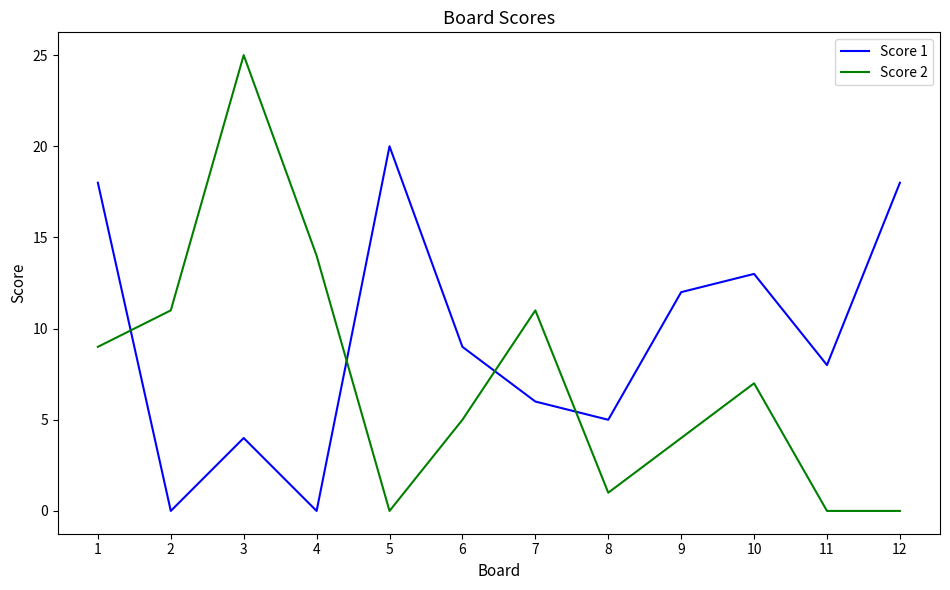

Which label corresponds to the largest value in the chart?

3